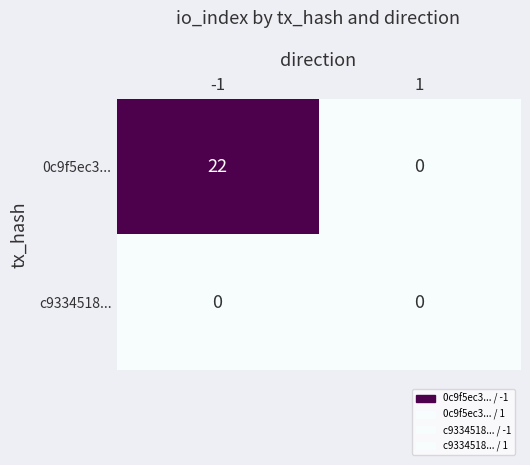

List the series in order of their overall mean, highest first.

0c9f5ec3..., c9334518...